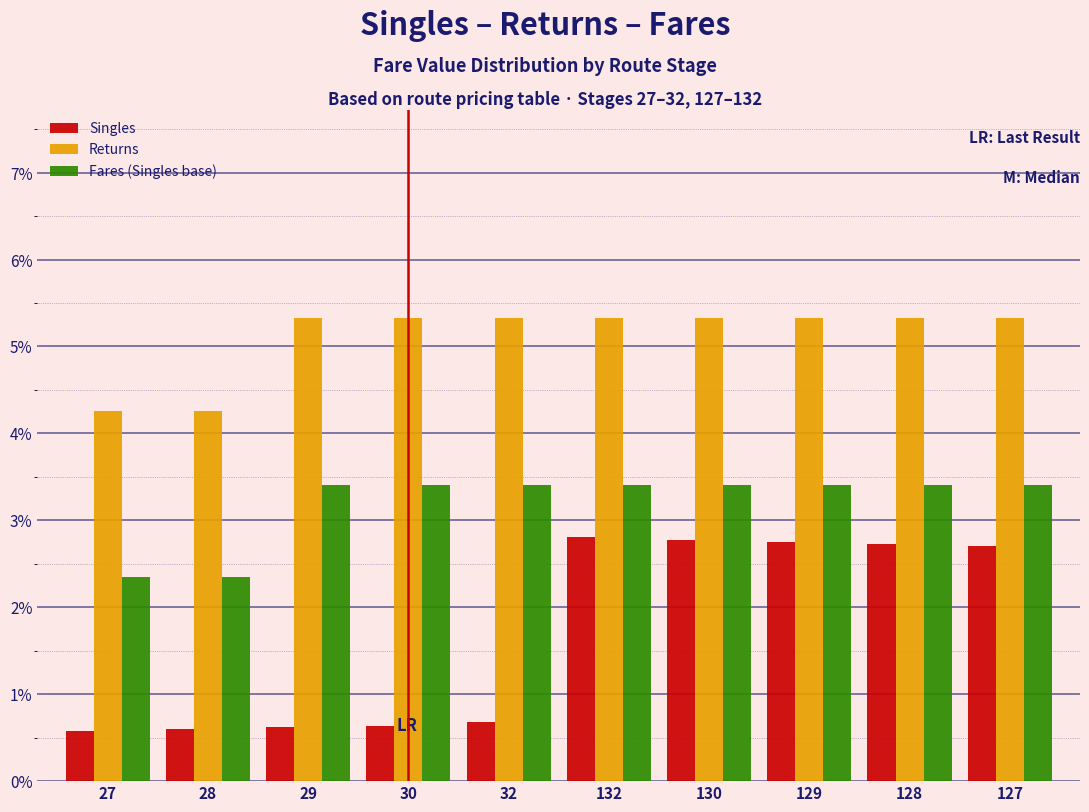

What is the difference between the highest and lowest values at 132?

2.5